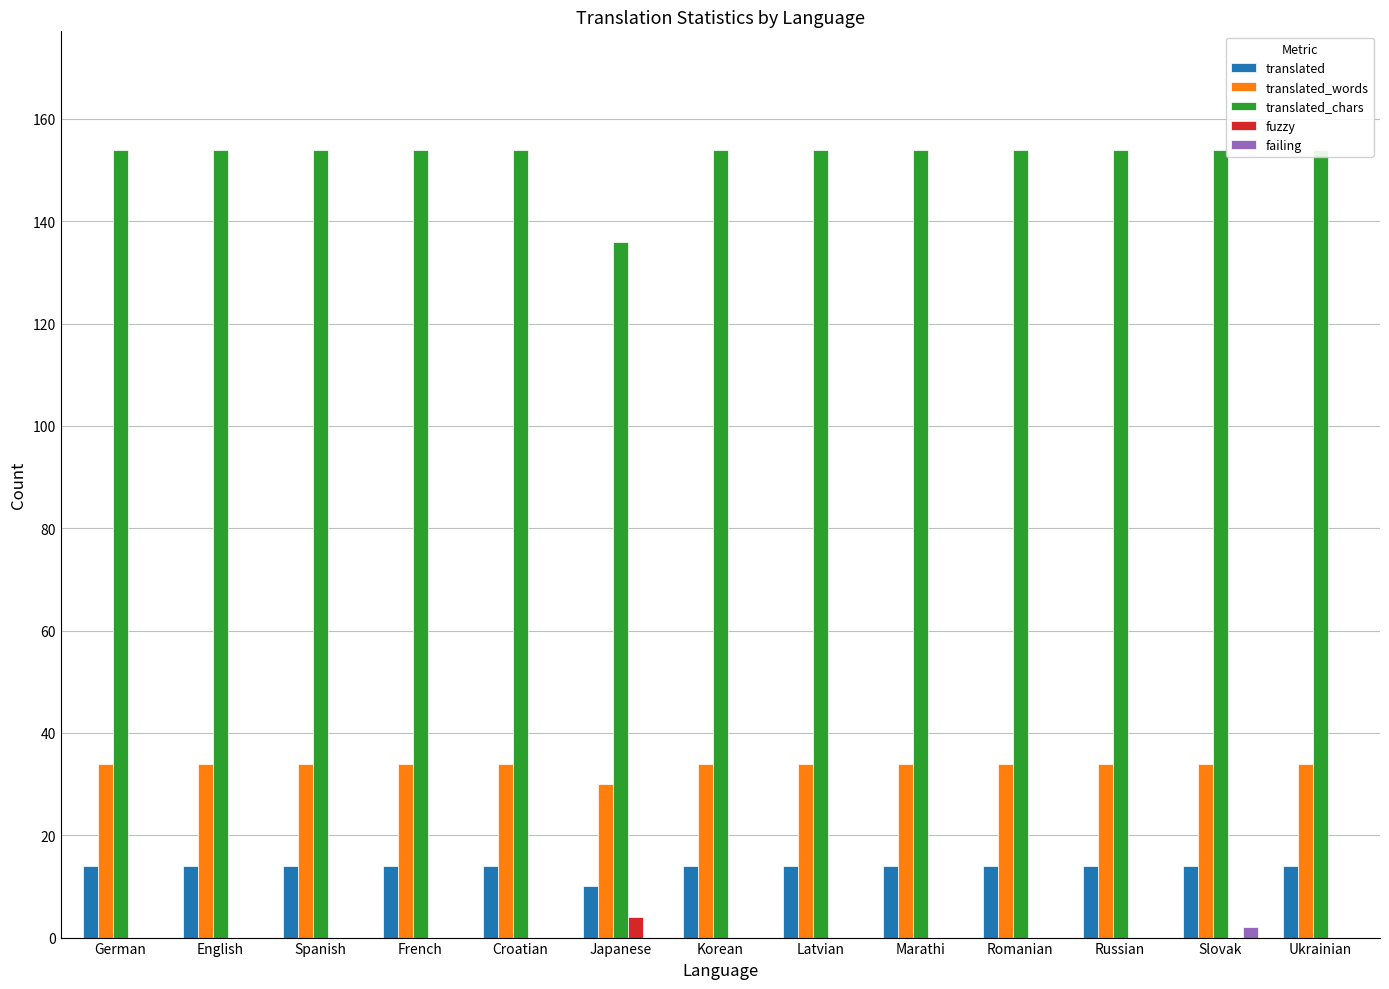

Where is translated nearest to the value 12?

German